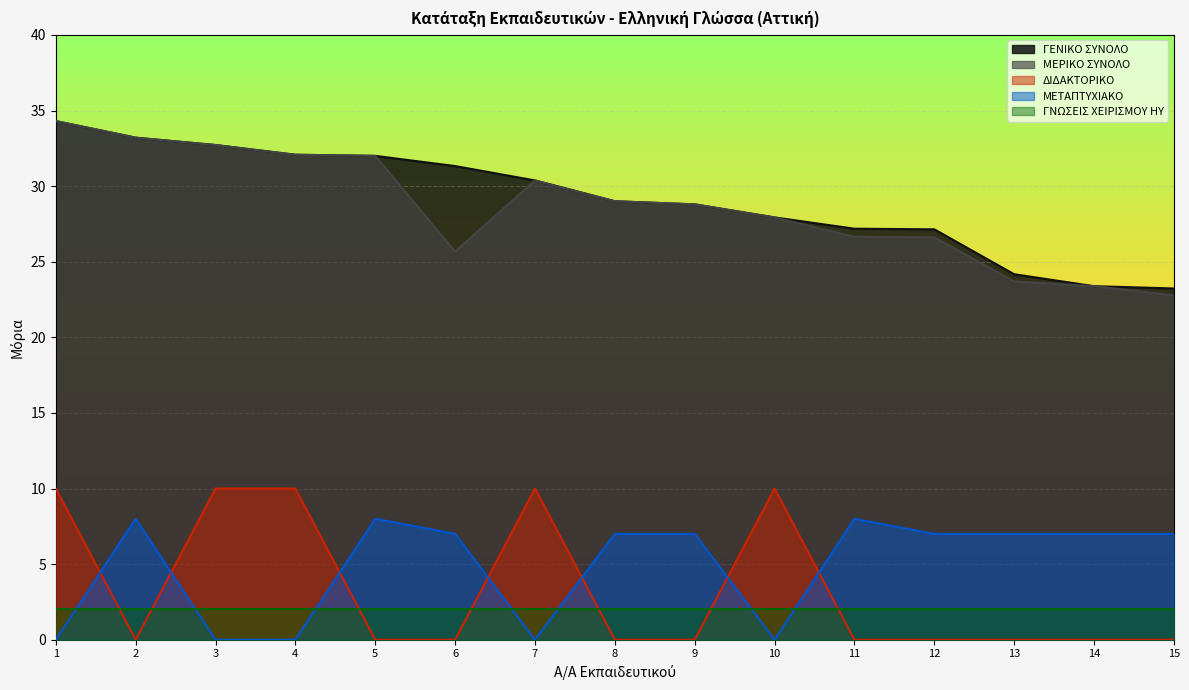

The value of ΔΙΔΑΚΤΟΡΙΚΟ at 8 is 0.0. True or false?

True